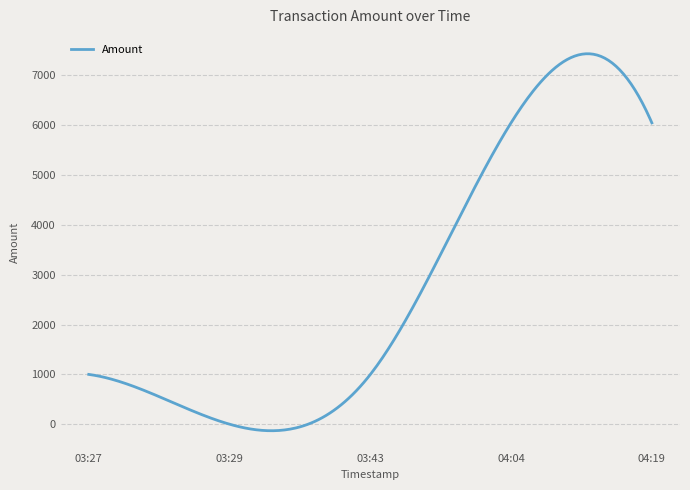

What is the greatest value displayed?

7432.5